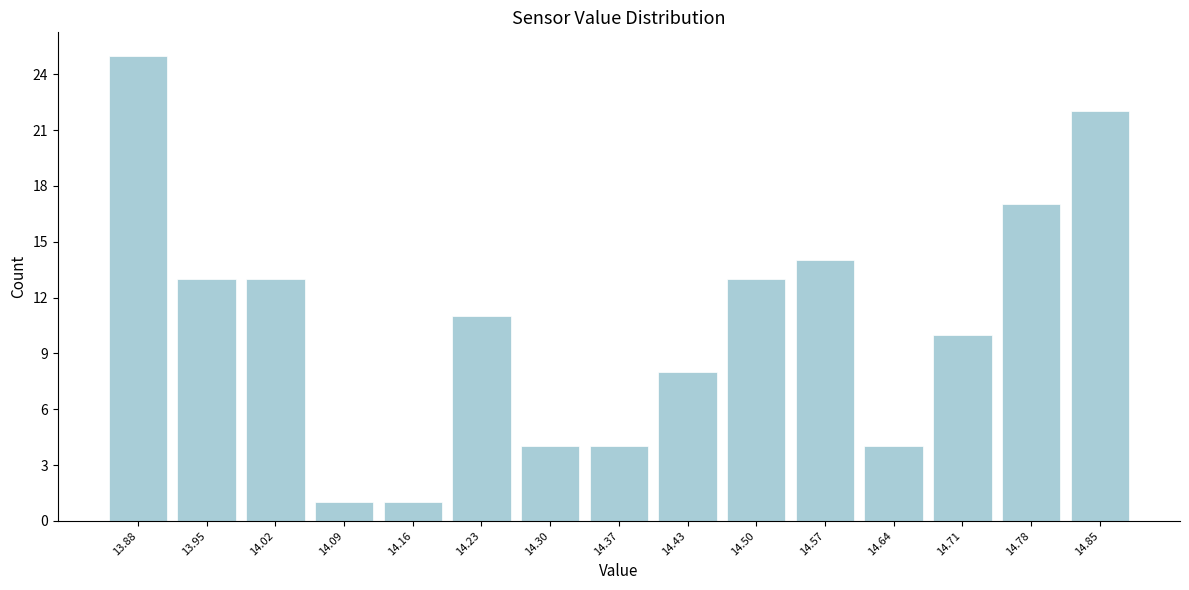

Reading left to right, list every bar in this chart as the range it spans on the x-axis followed by its height. Neither the bar edges nor the heights are printed on the chart, so give them approximately, as read against the axes.

13.85 to 13.92: 25
13.92 to 13.99: 13
13.99 to 14.06: 13
14.06 to 14.12: 1
14.12 to 14.19: 1
14.19 to 14.26: 11
14.26 to 14.33: 4
14.33 to 14.40: 4
14.40 to 14.47: 8
14.47 to 14.54: 13
14.54 to 14.61: 14
14.61 to 14.67: 4
14.67 to 14.74: 10
14.74 to 14.81: 17
14.81 to 14.88: 22